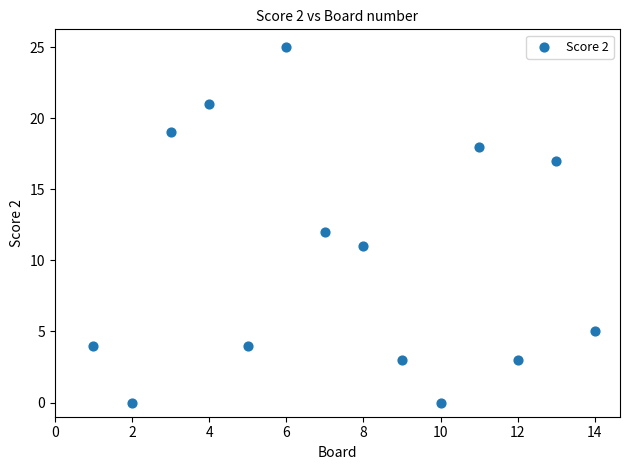

What is the range of Y values (max minus min)?

25